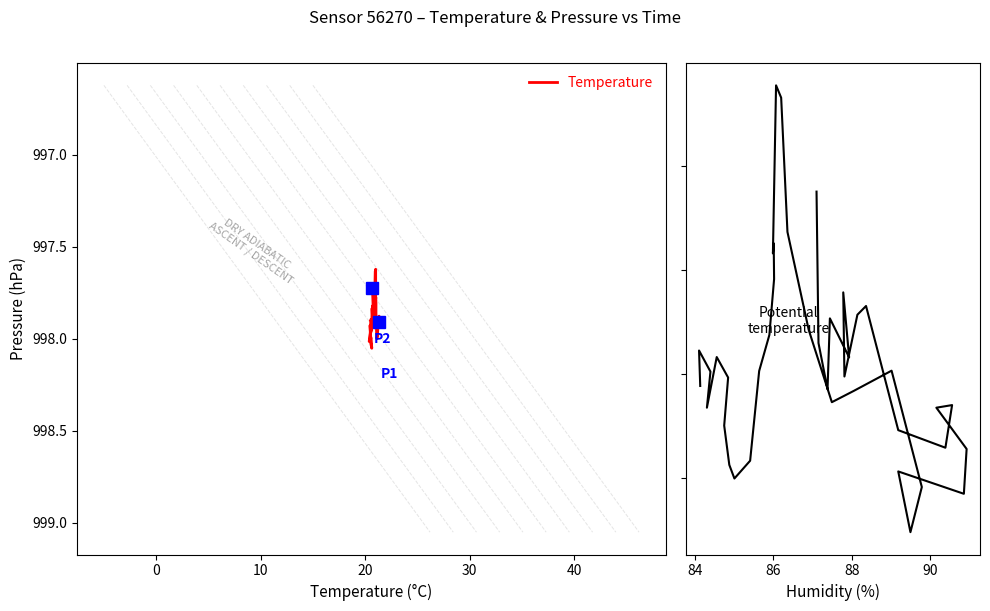

What is the highest value of the Potential temperature series?

998.1